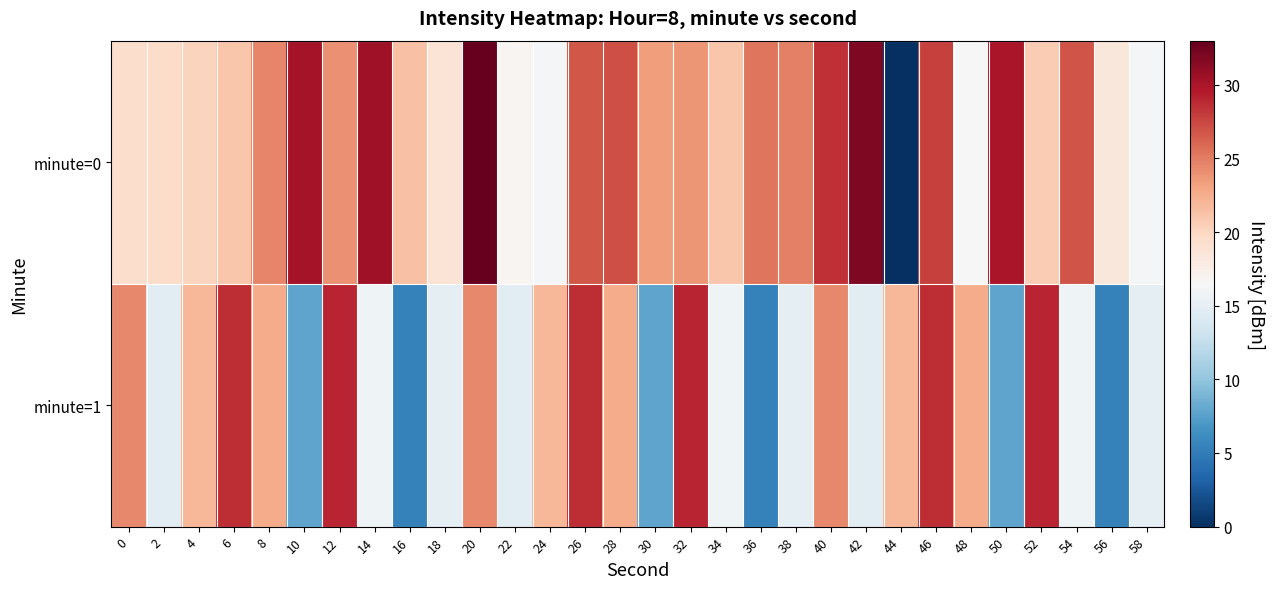

Which label corresponds to the largest value in the chart?

20